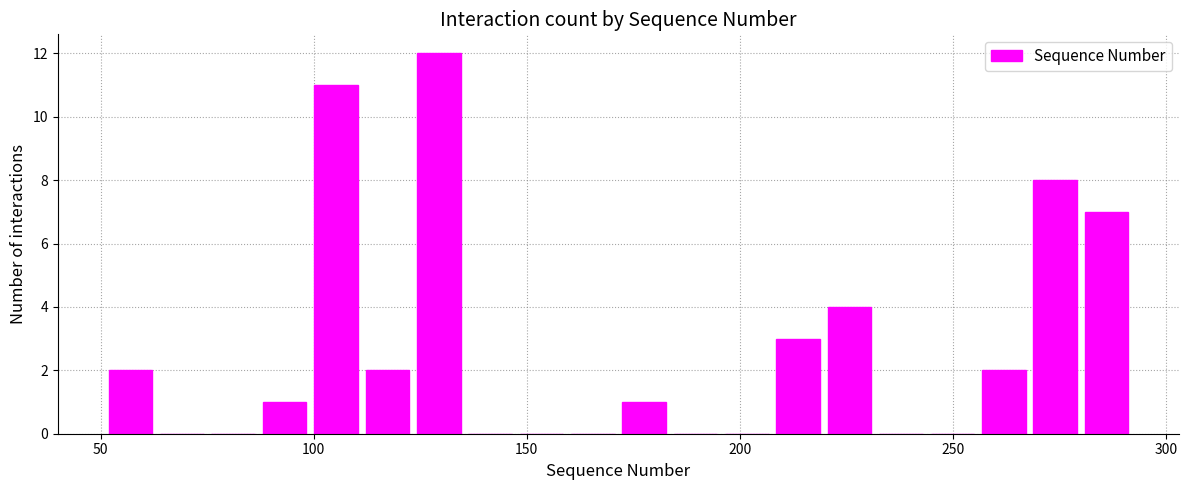

Read against the x-axis, roughly where is the centre of the tallest bar?

130